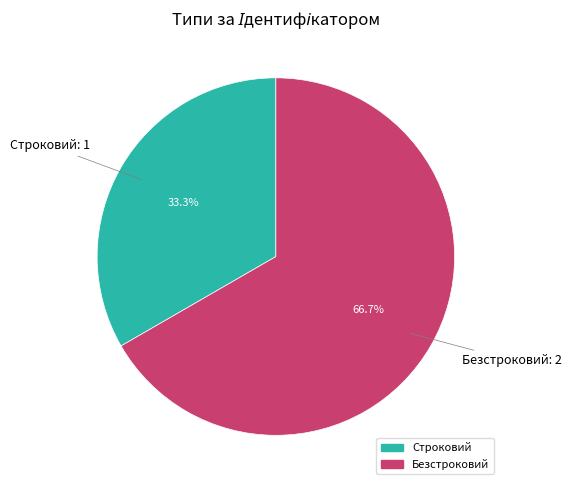

True or false: Строковий accounts for 40% of the total.

False